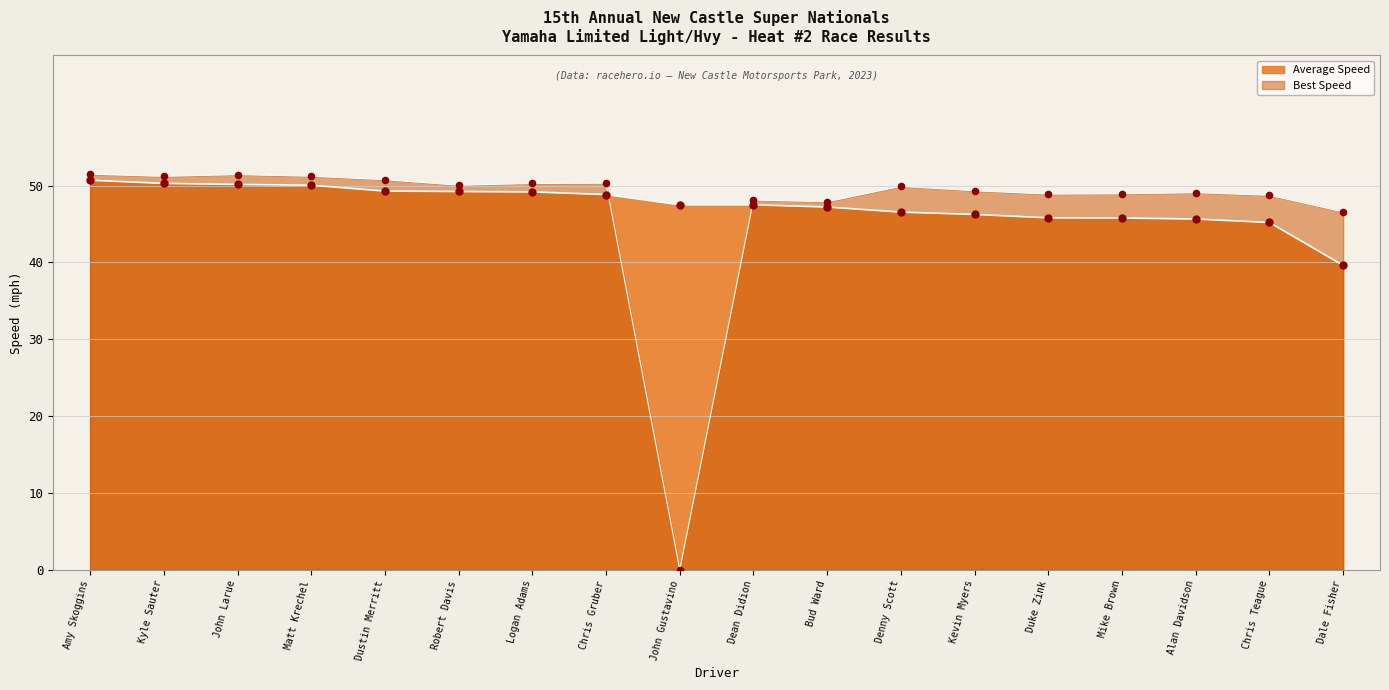

What is the total value across all series at Denny Scott?

96.5